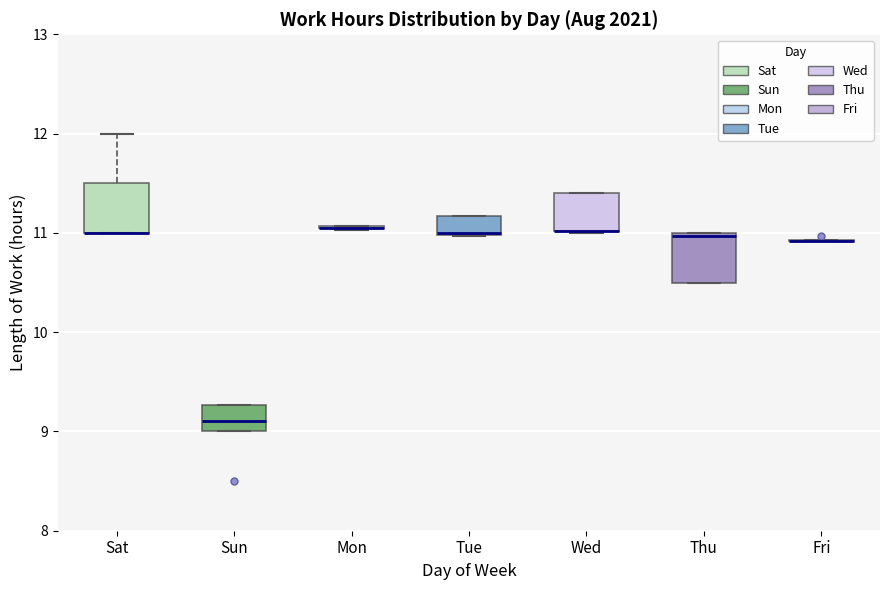

Reading left to right, transcribe this box plot: for each box, give where its median line is, the range the box spans, and where its two whiskers end, as read against the y-axis. The values are not printed on the chart, so give them approximately, as read against the axis.

Sat: median 11.0 (drawn on the box's lower edge), box 11.0 to 11.5, whiskers 11.0 to 12.0
Sun: median 9.1, box 9.0 to 9.3, whiskers 9.0 to 9.3
Mon: box collapsed to a line at 11.1, whiskers 11.0 to 11.1
Tue: median 11.0 (drawn on the box's lower edge), box 11.0 to 11.2, whiskers 11.0 to 11.2
Wed: median 11.0 (drawn on the box's lower edge), box 11.0 to 11.4, whiskers 11.0 to 11.4
Thu: median 11.0, box 10.5 to 11.0, whiskers 10.5 to 11.0
Fri: box collapsed to a line at 10.9, whiskers 10.9 to 10.9